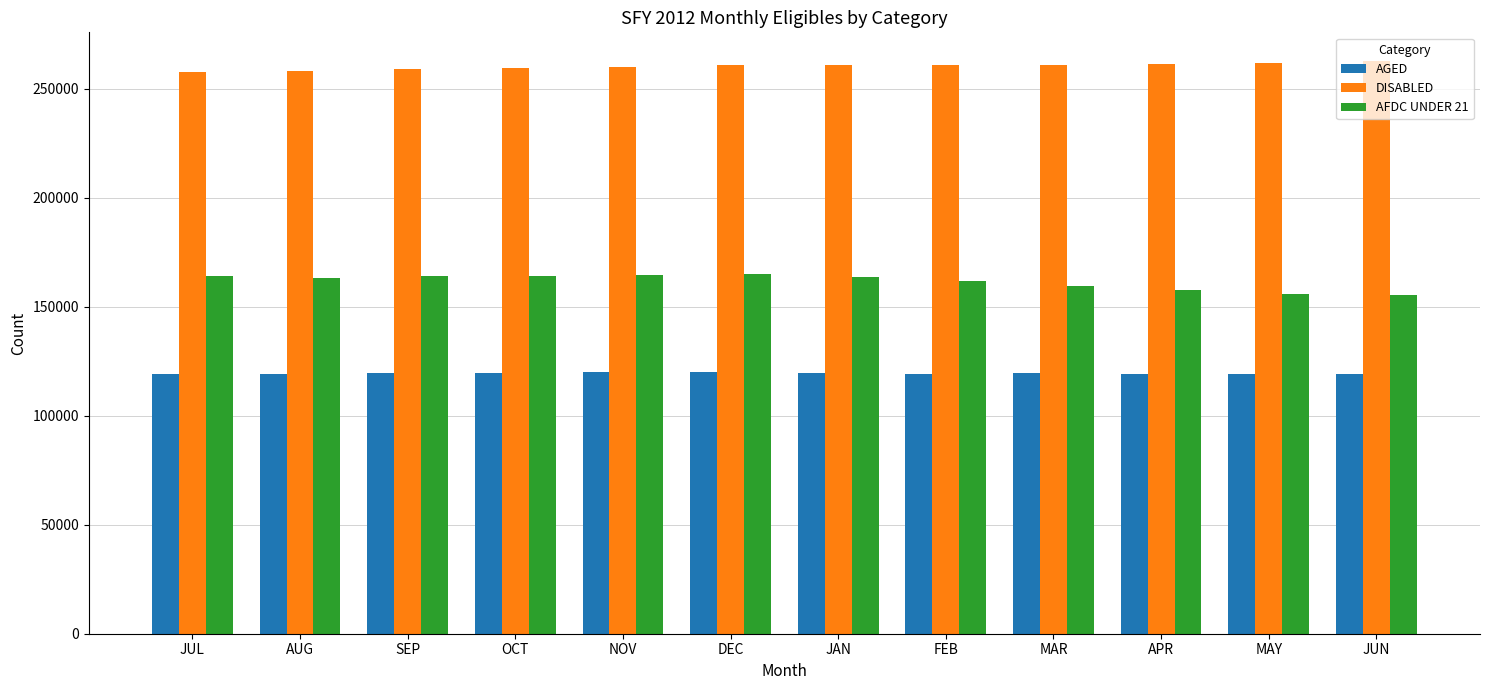

Rank the series at MAR from lowest to highest value.

AGED, AFDC UNDER 21, DISABLED